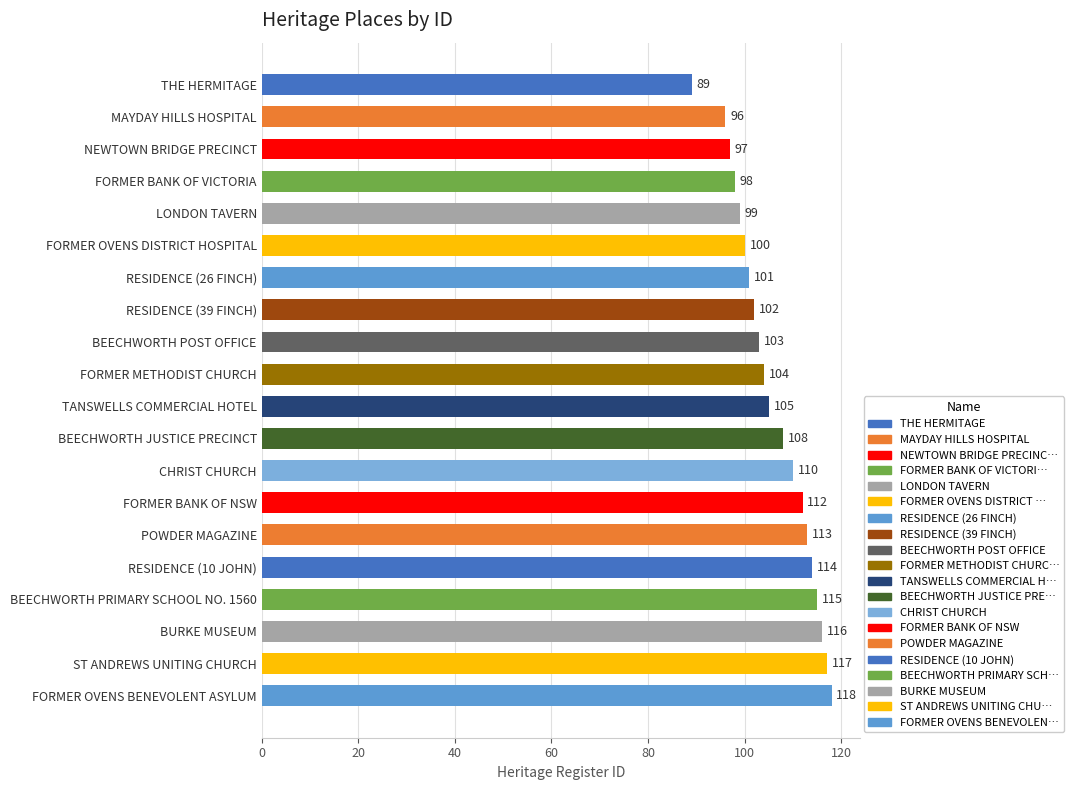

At which label is the value closest to 103?

BEECHWORTH POST OFFICE